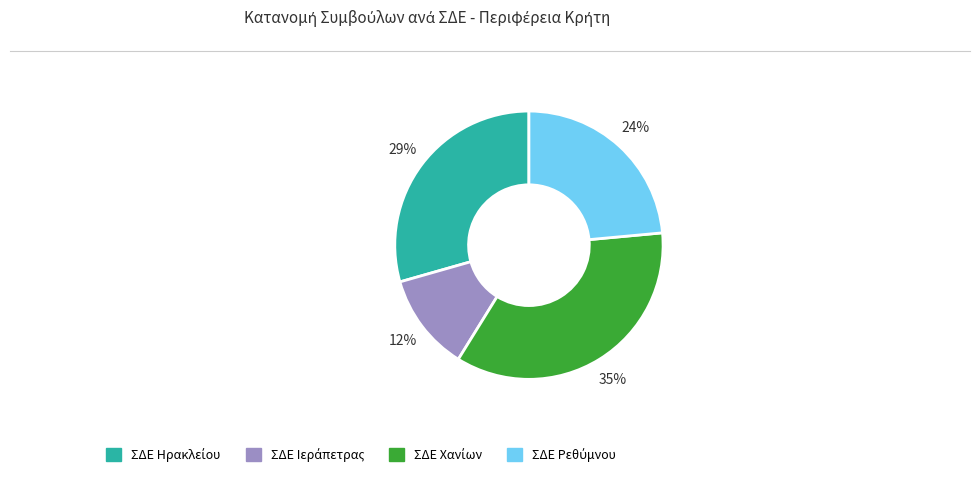

Is there any slice that represents more than half of the pie?

No